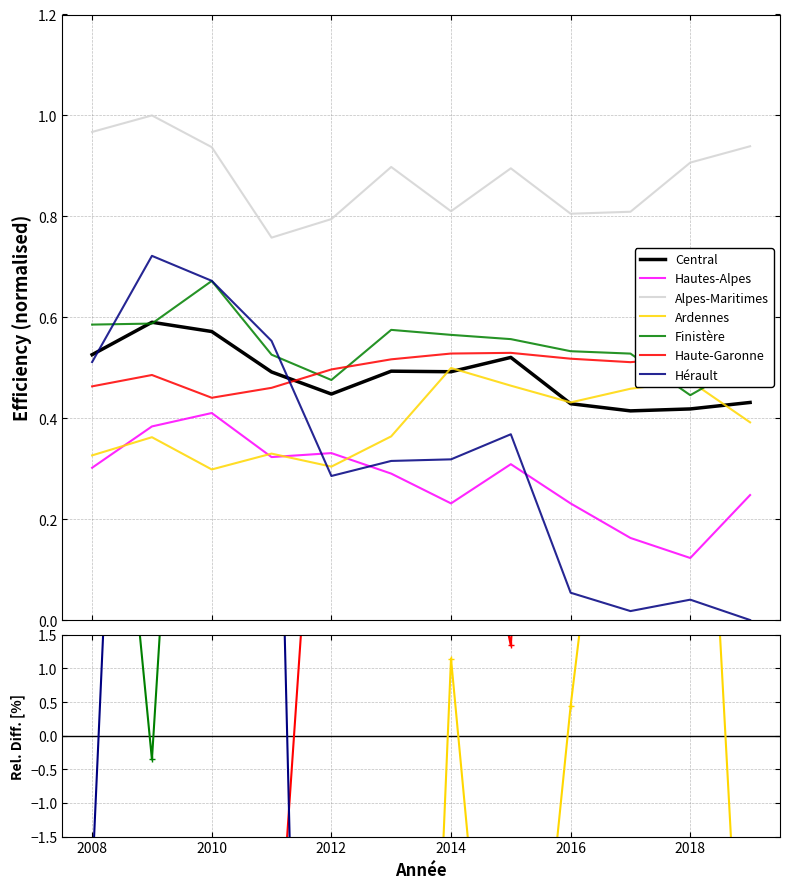

Is this an area chart (filled region under the line)?

No